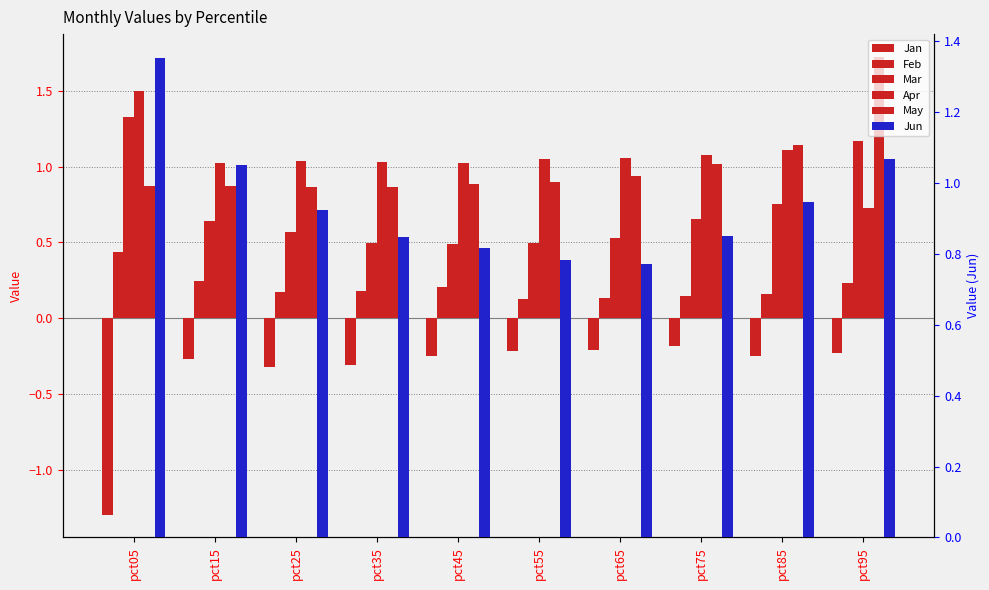

At how many categories does at least one series exceed 1?

10